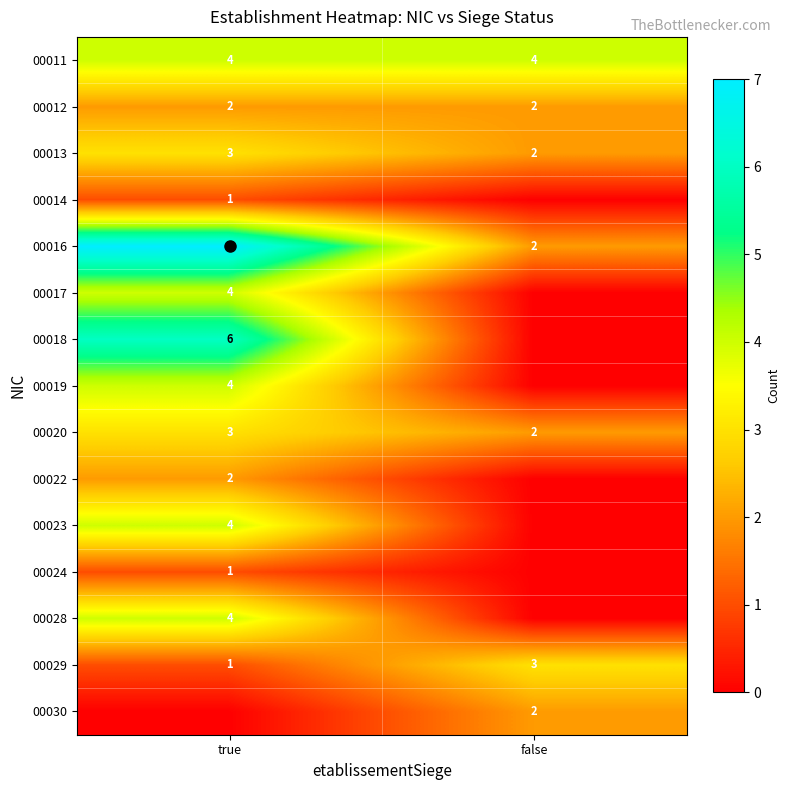

The value of 00020 at false is 2. True or false?

True